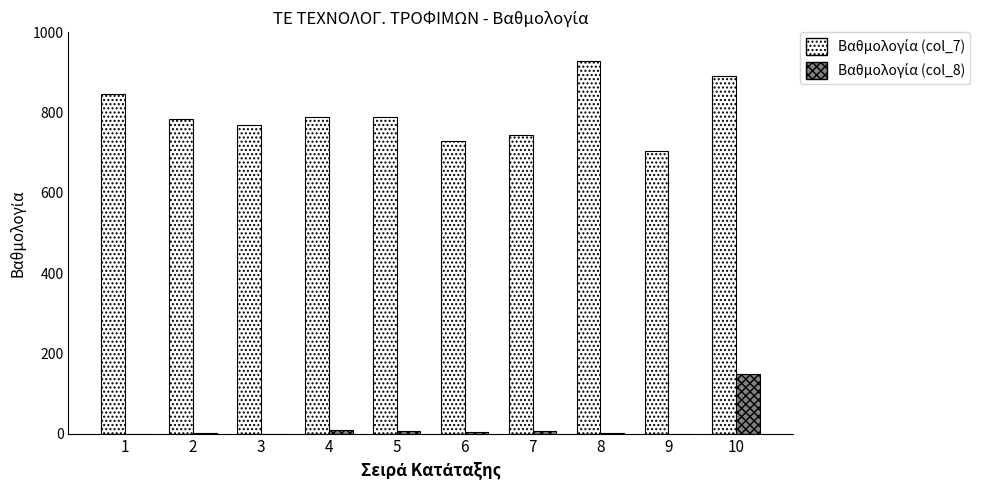

What is the greatest value displayed?

927